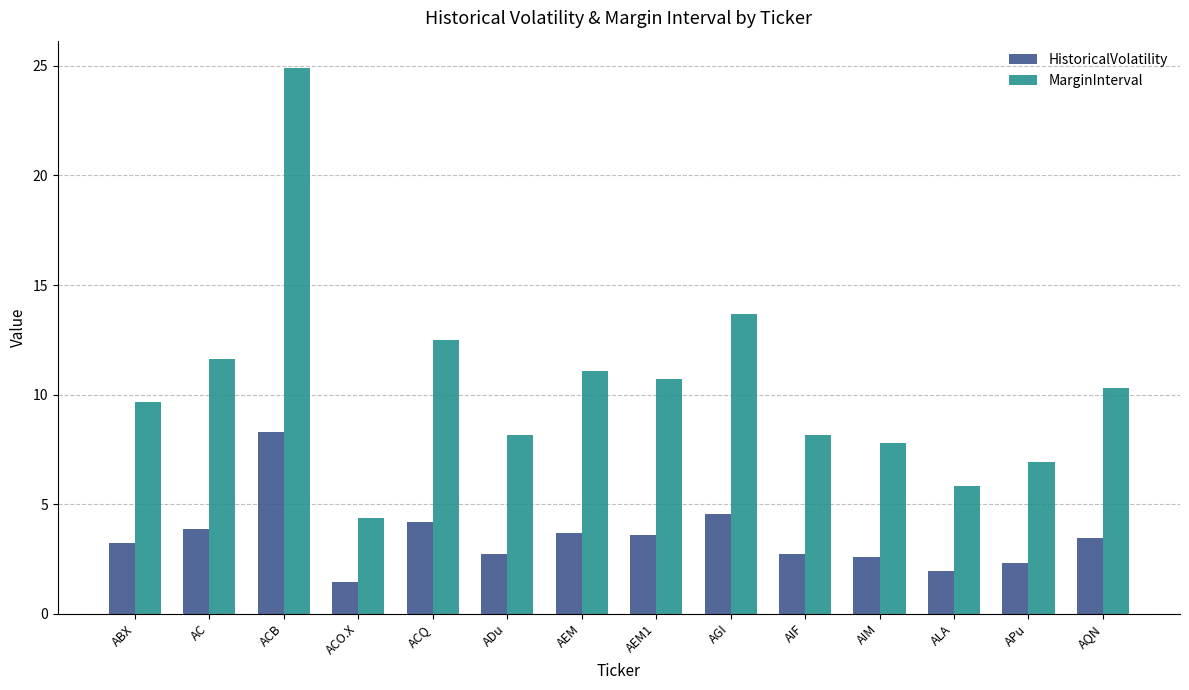

What value does the HistoricalVolatility series have at AIM?

2.6